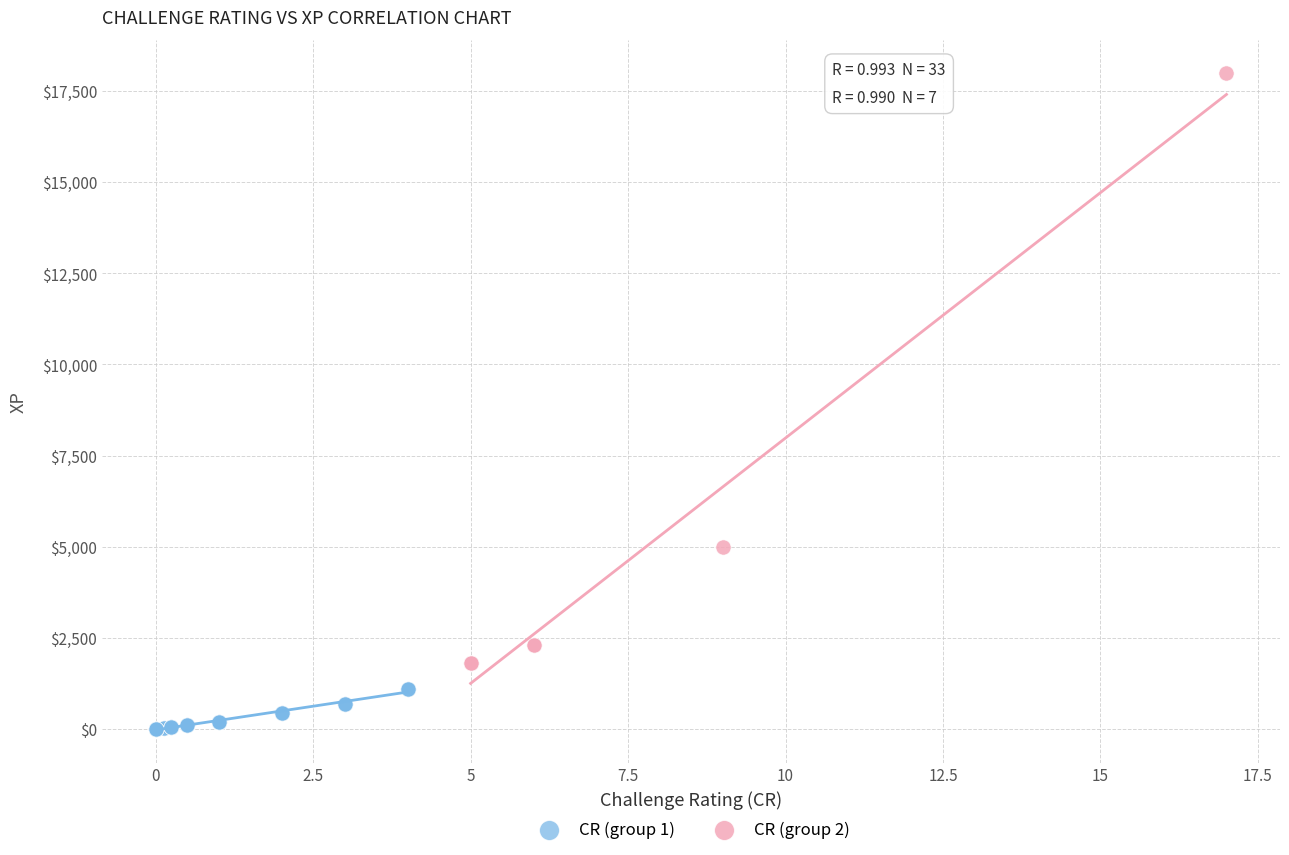

Which series contains the highest Y value?

CR (group 2)